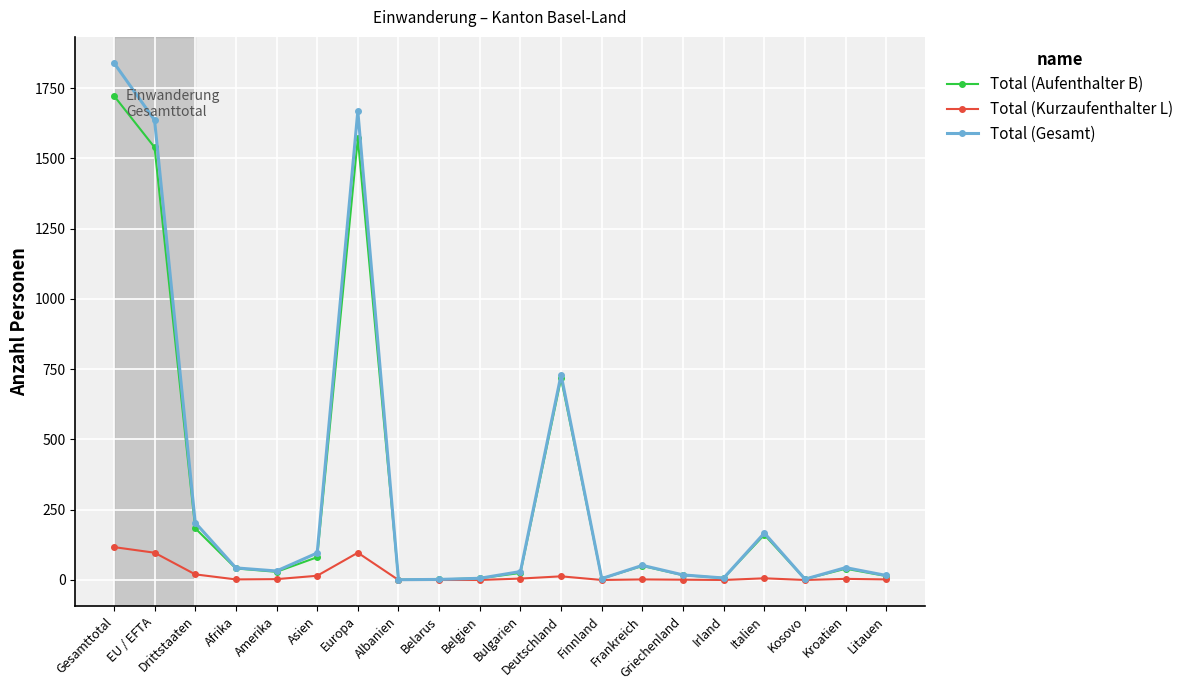

List the series in order of their peak value, lowest first.

Total (Kurzaufenthalter L), Total (Aufenthalter B), Total (Gesamt)